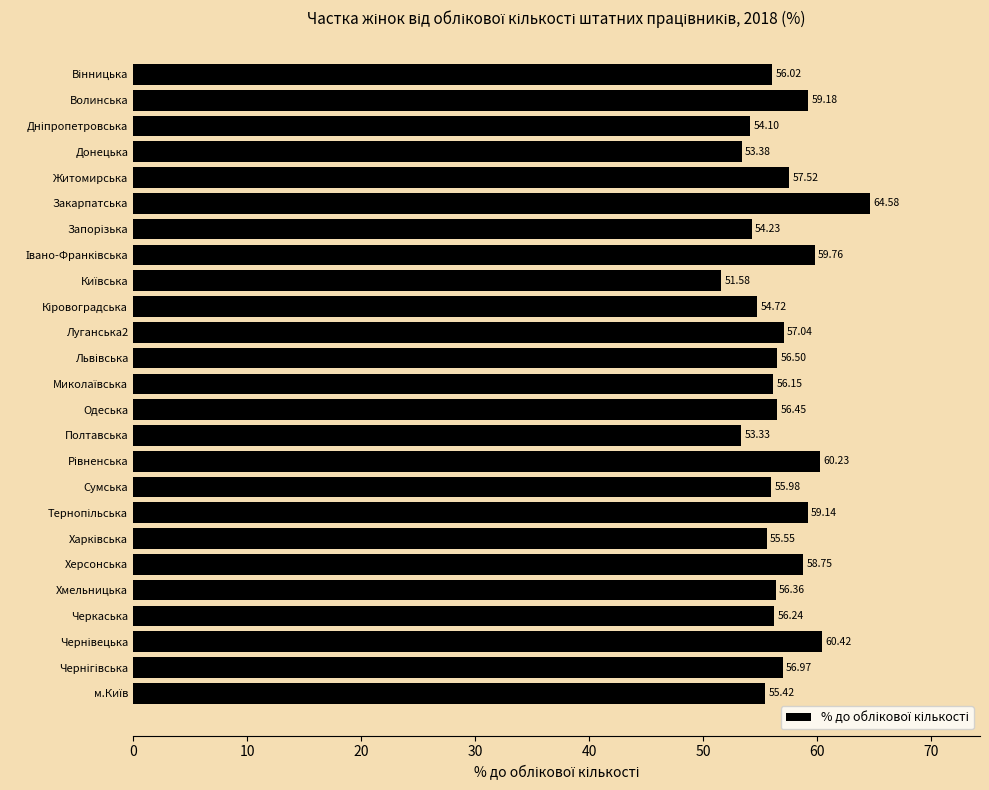

Approximately how many times larger is the value at Донецька compared to Черкаська?

0.9